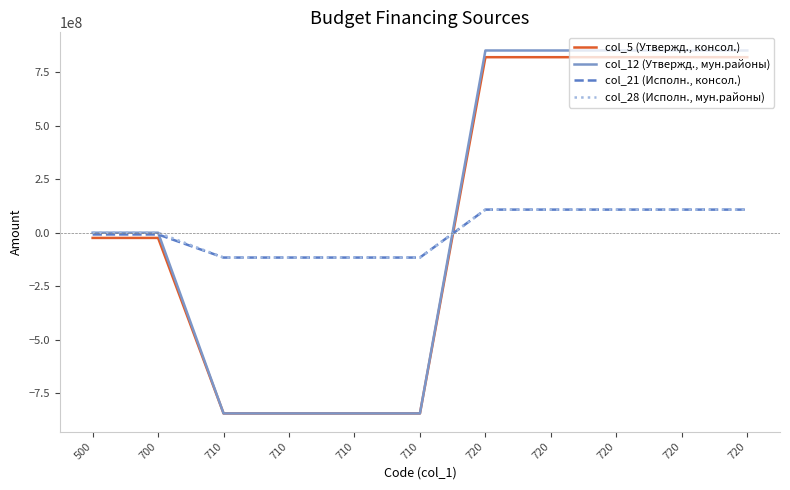

What is the difference between the maximum and minimum values in the col_5 (Утвержд., консол.) series?

1664575878.1